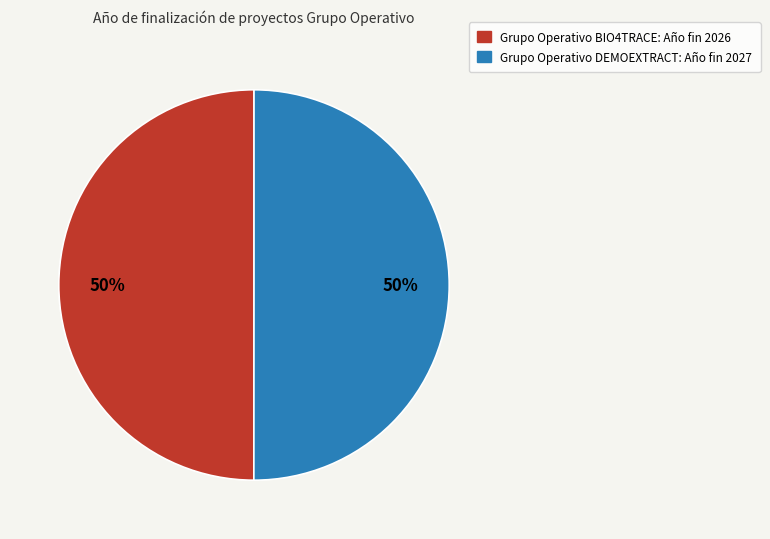

What is the ratio of the value at Grupo Operativo DEMOEXTRACT: Año fin 2027 to the value at Grupo Operativo BIO4TRACE: Año fin 2026?

1.0